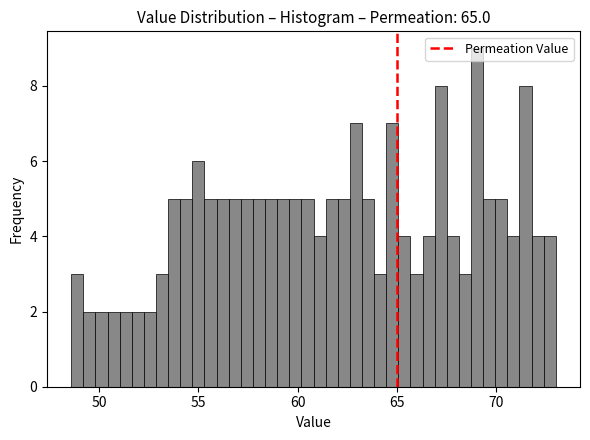

Read against the x-axis, roughly where is the centre of the tallest bar?

69.0